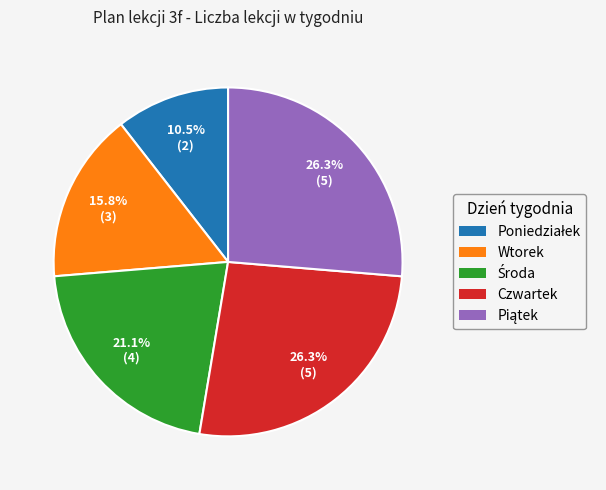

Is there a majority slice in this chart?

No